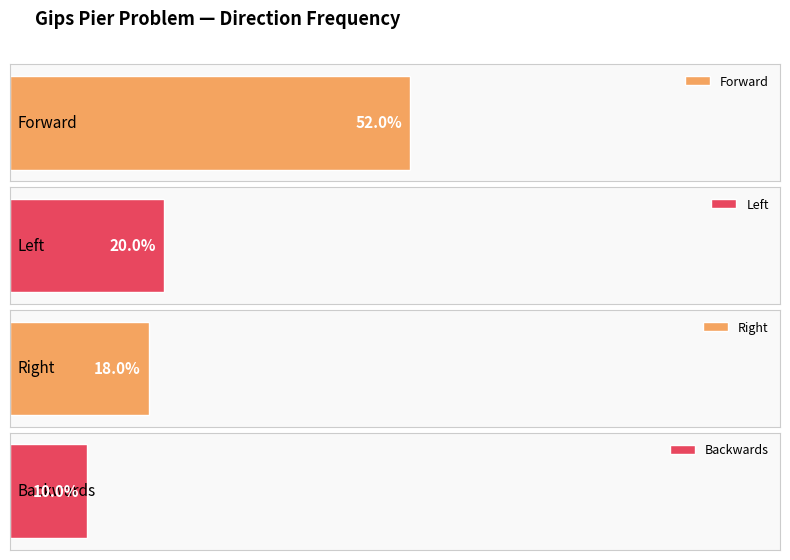

What is the smallest value displayed?

10